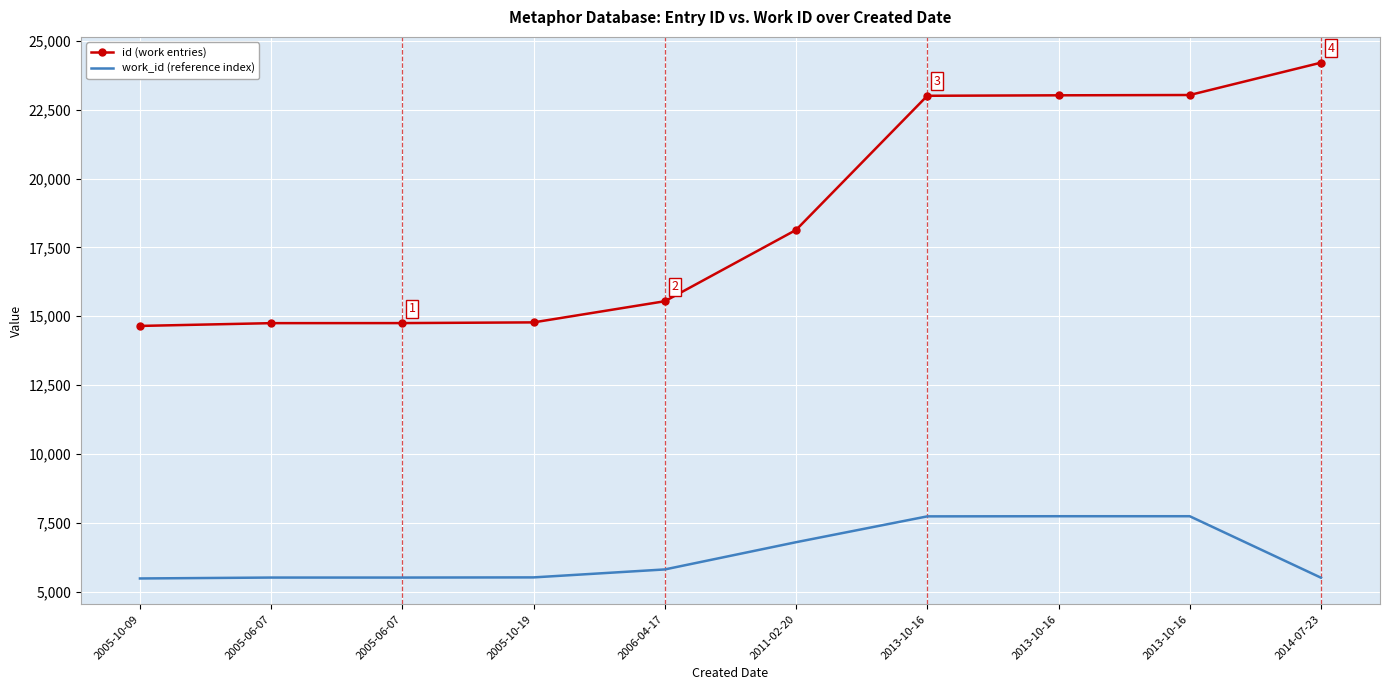

Reading left to right, extract all data points from this chart.

id (work entries): 14649	14750	14752	14778	15546	18135	23006	23023	23034	24208
work_id (reference index): 5479	5512	5512	5518	5807	6796	7734	7739	7739	5507